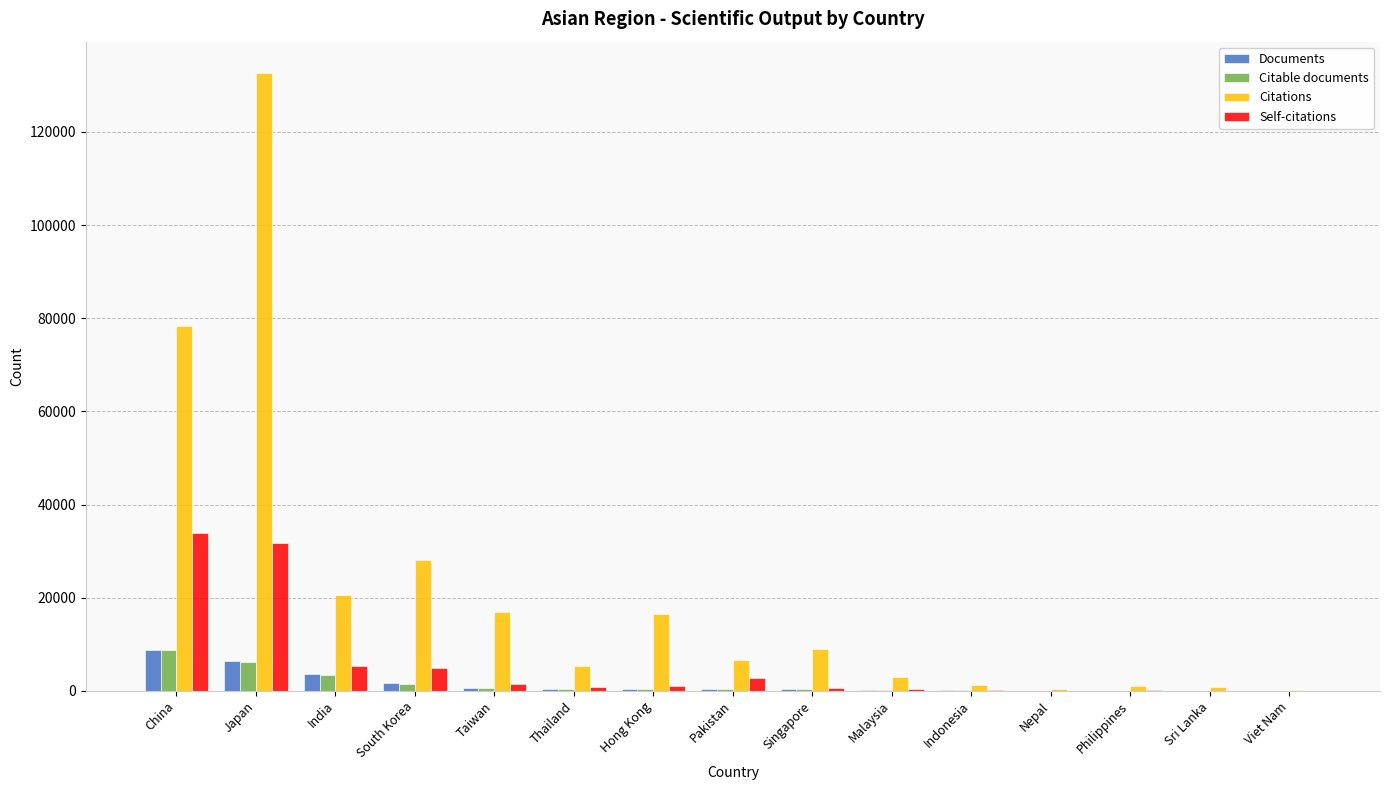

What is the sum of all Citable documents values?

22493